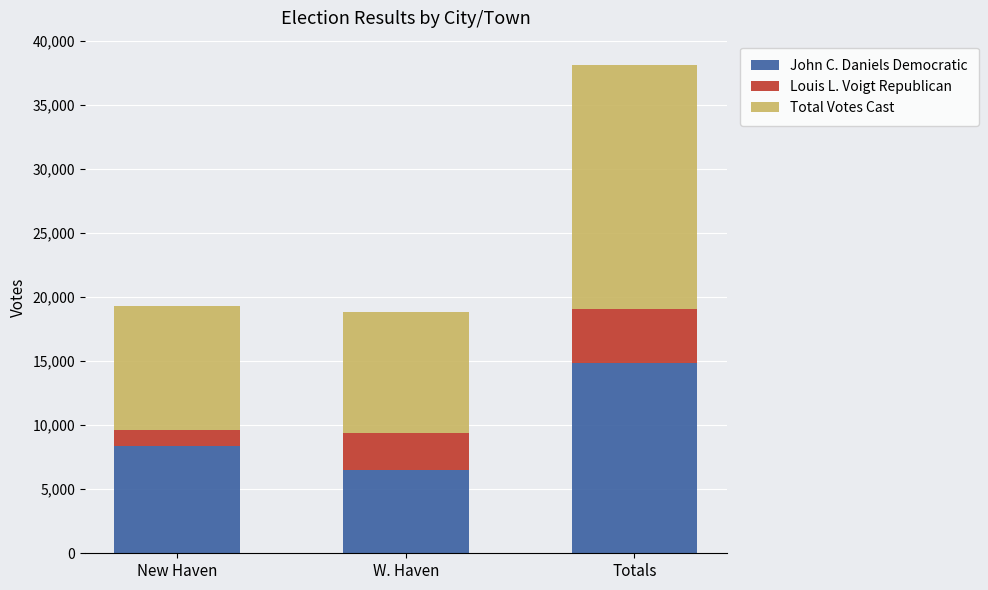

At which label is John C. Daniels Democratic closest to 10656?

New Haven